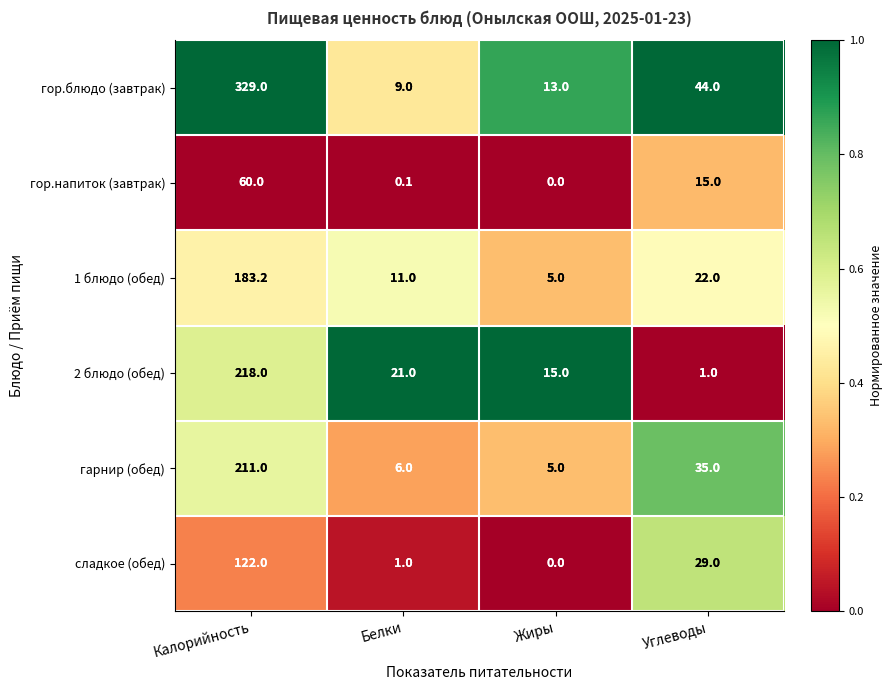

Reading left to right, what are all the values shown in this chart?

гор.блюдо (завтрак): Калорийность=329.0	Белки=9.0	Жиры=13.0	Углеводы=44.0
гор.напиток (завтрак): Калорийность=60.0	Белки=0.1	Жиры=0.0	Углеводы=15.0
1 блюдо (обед): Калорийность=183.2	Белки=11.0	Жиры=5.0	Углеводы=22.0
2 блюдо (обед): Калорийность=218.0	Белки=21.0	Жиры=15.0	Углеводы=1.0
гарнир (обед): Калорийность=211.0	Белки=6.0	Жиры=5.0	Углеводы=35.0
сладкое (обед): Калорийность=122.0	Белки=1.0	Жиры=0.0	Углеводы=29.0